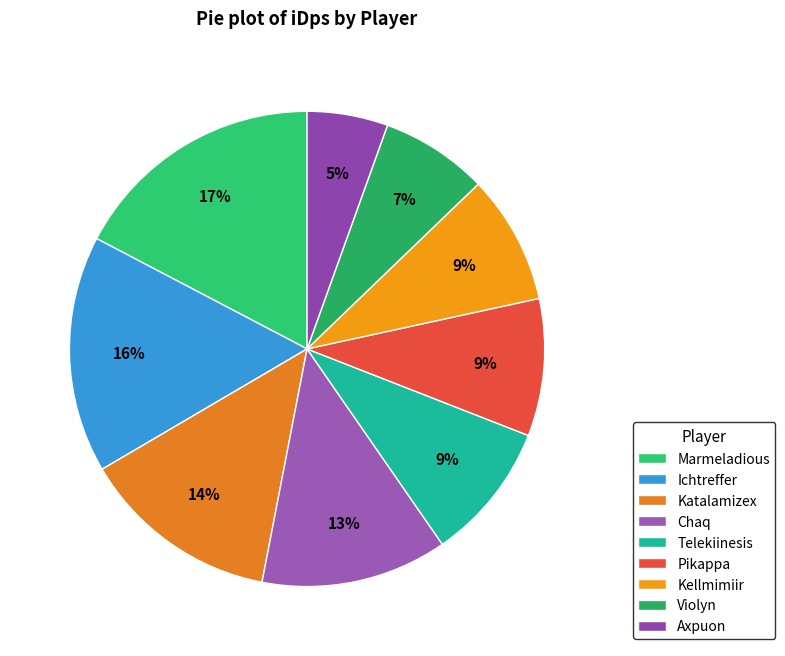

Which category has the biggest portion of the pie?

Marmeladious